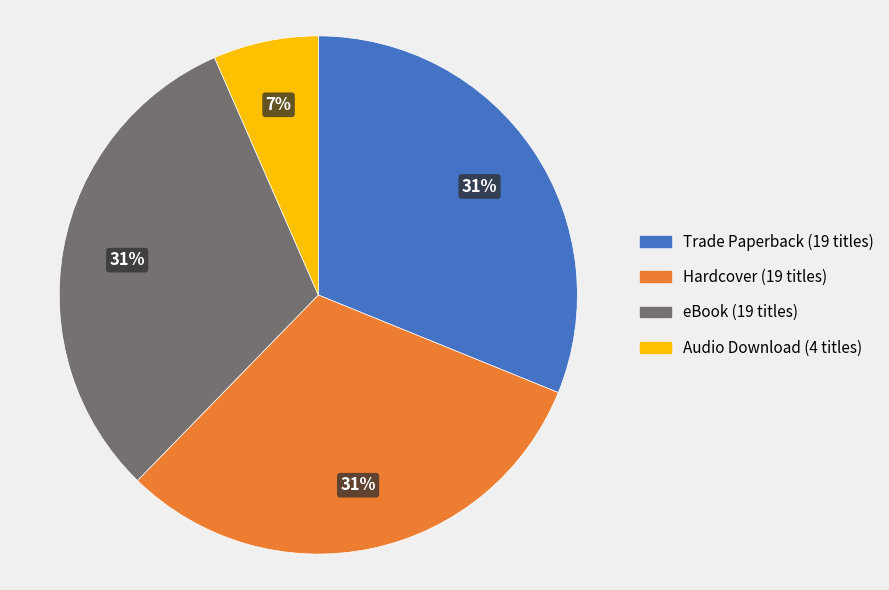

Does Trade Paperback represent more than half of the total?

No